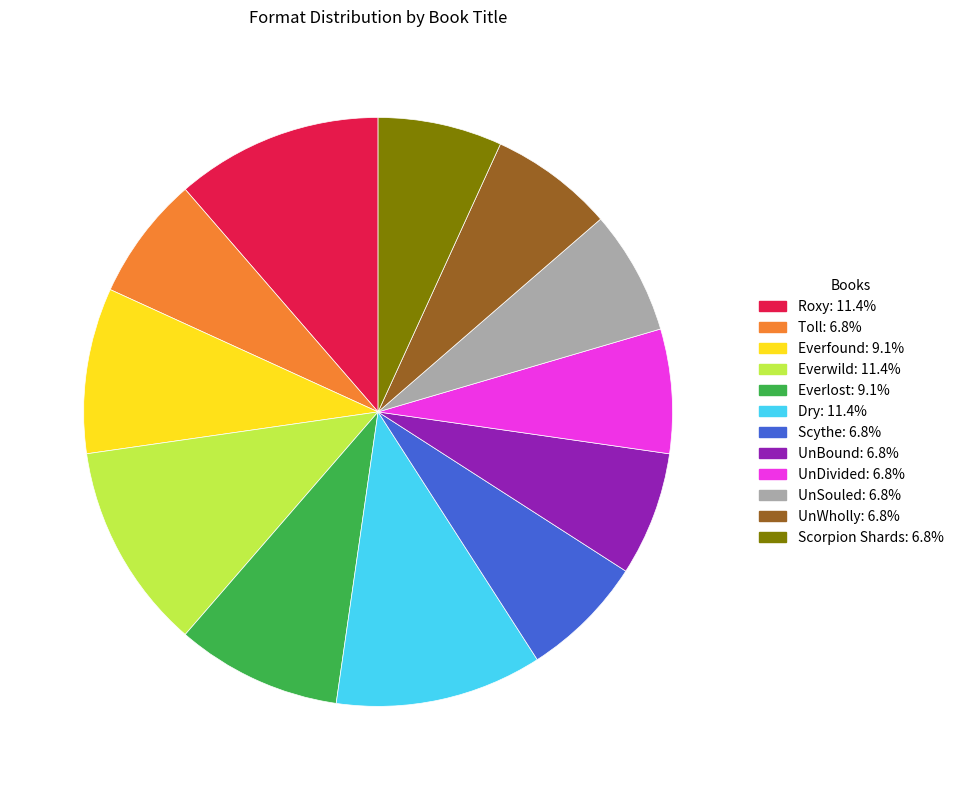

Combined, do Toll and UnDivided account for over 50%?

No